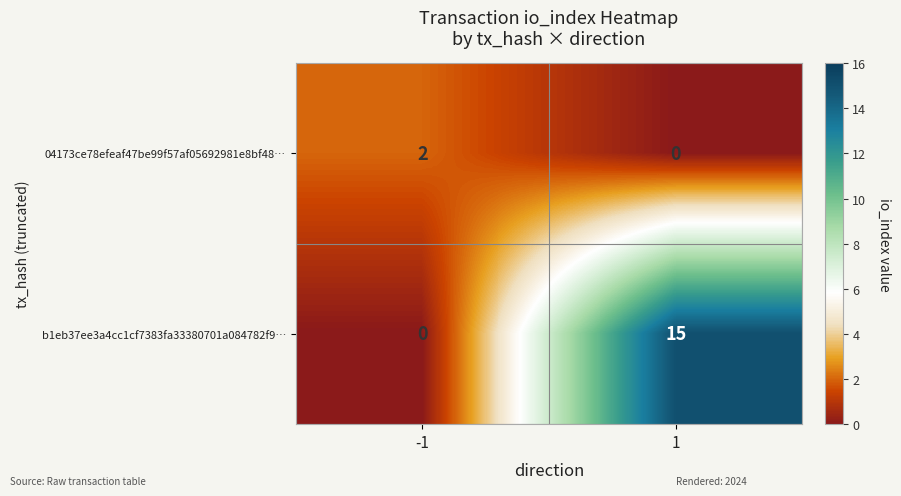

What is the average value of the b1eb37ee3a4cc1cf7383fa33380701a084782f9… series?

8